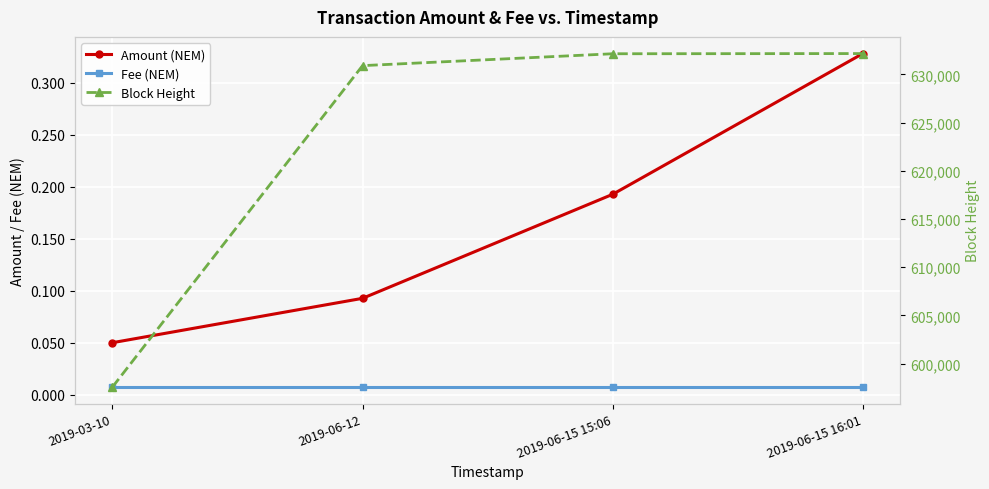

Which series has the widest spread of values?

Block Height